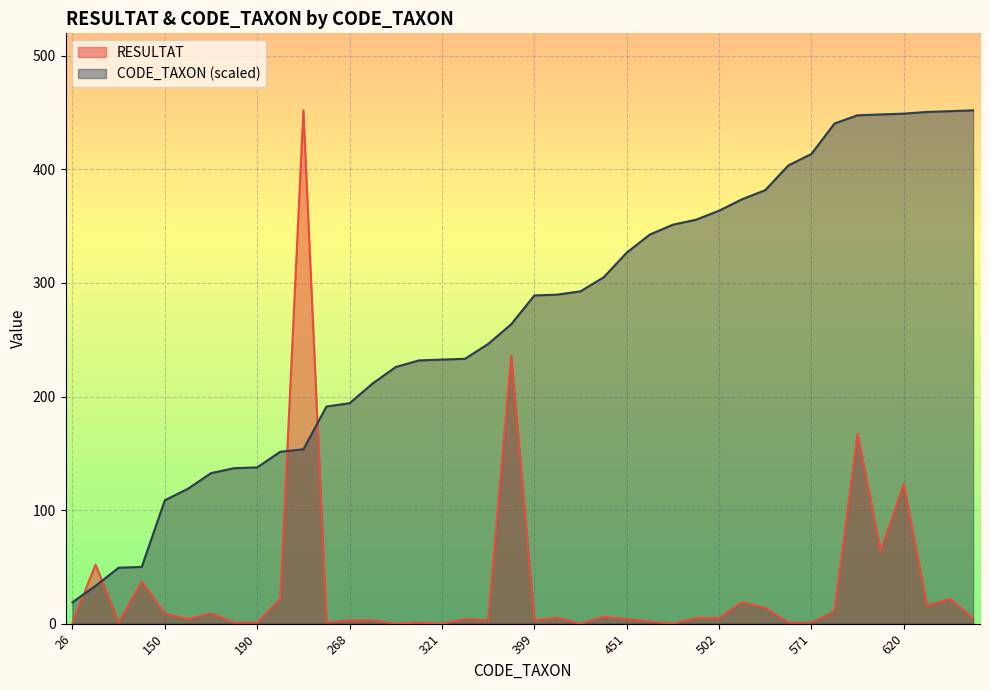

Reading right to left, what are all the values shown in this chart?

RESULTAT: 624=5.0	623=22.0	622=16.0	620=123.0	619=64.0	618=167.0	608=11.0	571=1.0	557=1.0	527=14.0	516=19.0	502=5.0	491=5.0	485=0.0	473=2.0	451=4.0	421=6.0	404=0.0	400=5.0	399=3.0	364=236.0	340=3.0	322=4.0	321=0.0	320=1.0	312=0.0	292=3.0	268=3.0	264=1.0	212=452.0	209=22.0	190=1.0	189=1.0	183=9.0	164=4.0	150=9.0	69=37.0	68=1.0	46=52.0	26=1.0
CODE_TAXON: 624=452.0	623=451.3	622=450.6	620=449.1	619=448.4	618=447.7	608=440.4	571=413.6	557=403.5	527=381.7	516=373.8	502=363.6	491=355.7	485=351.3	473=342.6	451=326.7	421=305.0	404=292.6	400=289.7	399=289.0	364=263.7	340=246.3	322=233.2	321=232.5	320=231.8	312=226.0	292=211.5	268=194.1	264=191.2	212=153.6	209=151.4	190=137.6	189=136.9	183=132.6	164=118.8	150=108.7	69=50.0	68=49.3	46=33.3	26=18.8